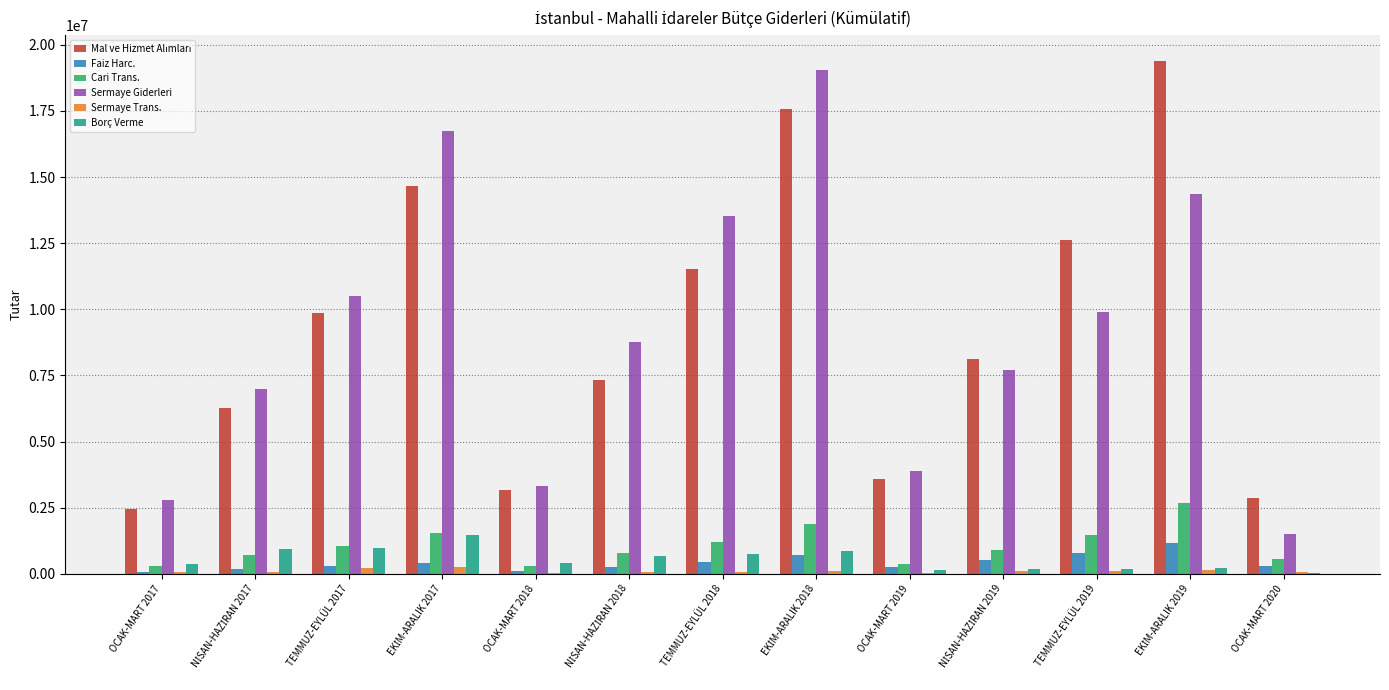

The value of Borç Verme at TEMMUZ-EYLÜL 2017 is 960815. True or false?

True